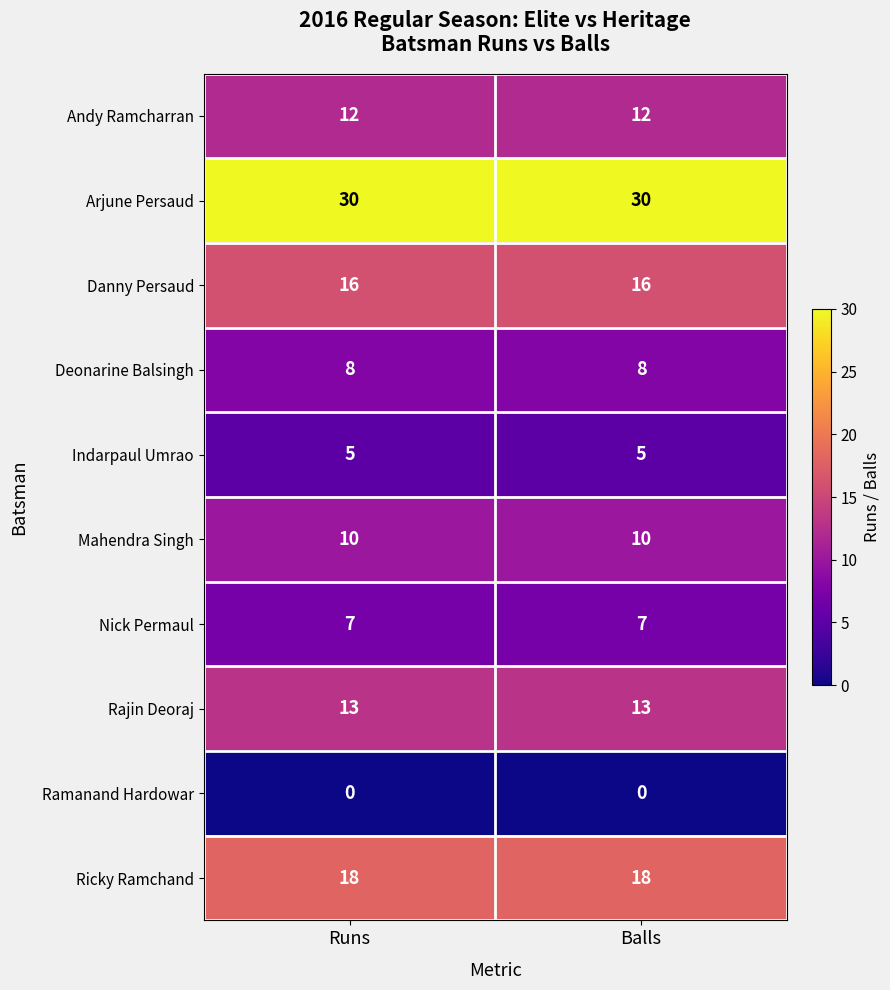

What is the average value of the Indarpaul Umrao series?

5